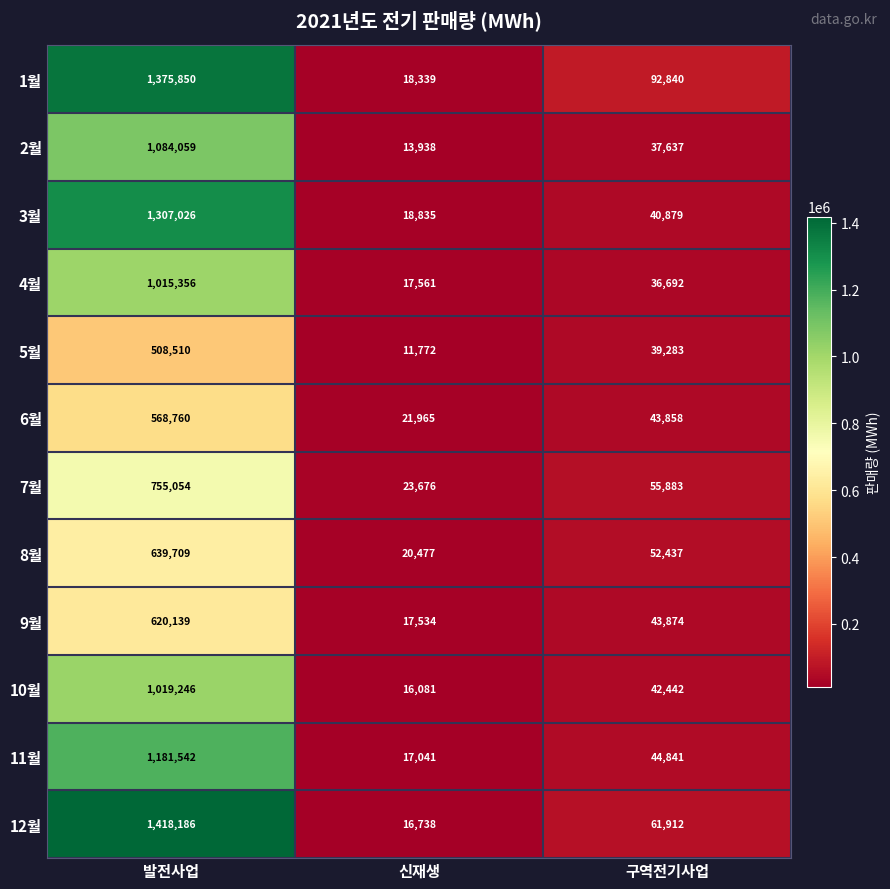

What is the minimum value for 4월?

17561